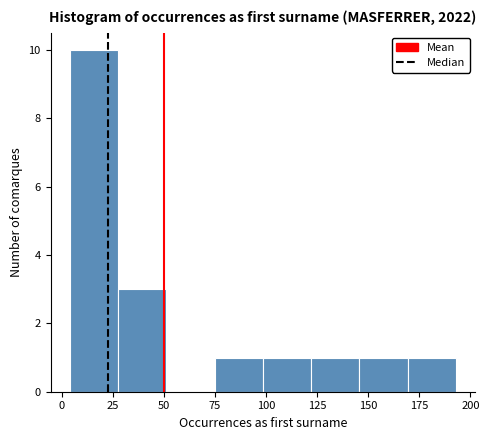

Over which range of the x-axis is the bar tallest?

5 to 30